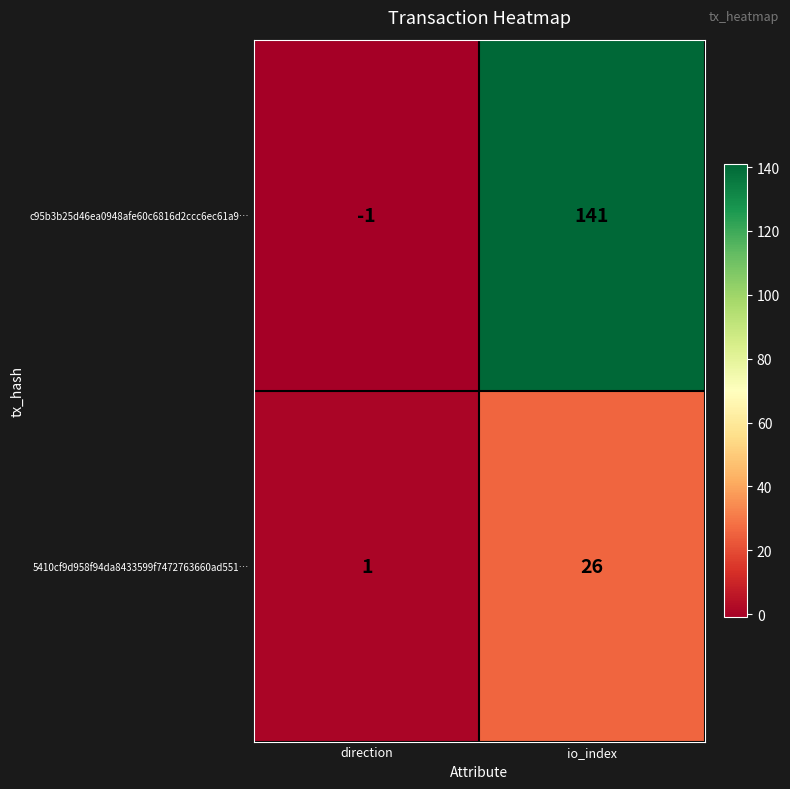

True or false: 5410cf9d958f94da8433599f7472763660ad551… has a value of 26 at io_index.

True